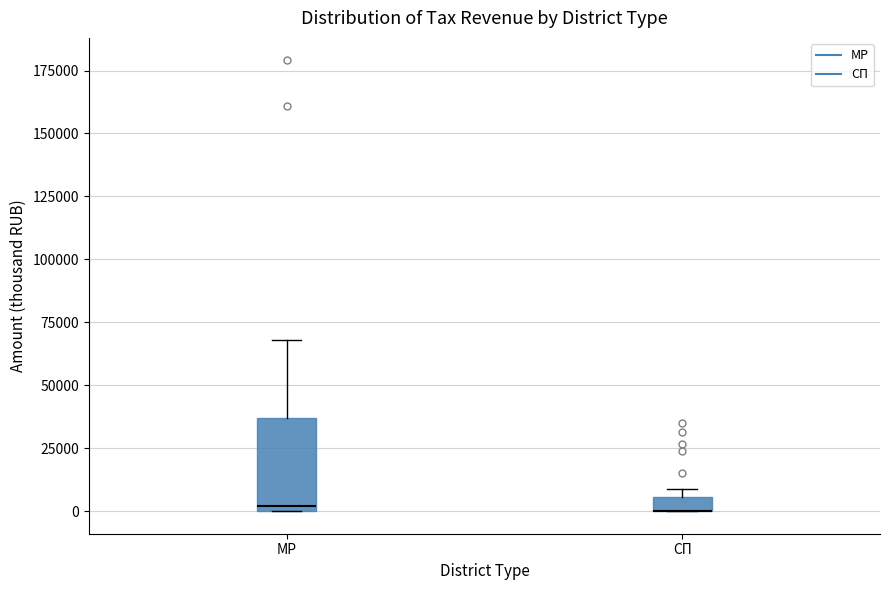

Comparing the boxes themselves (not the whiskers), which one is the tallest?

МР